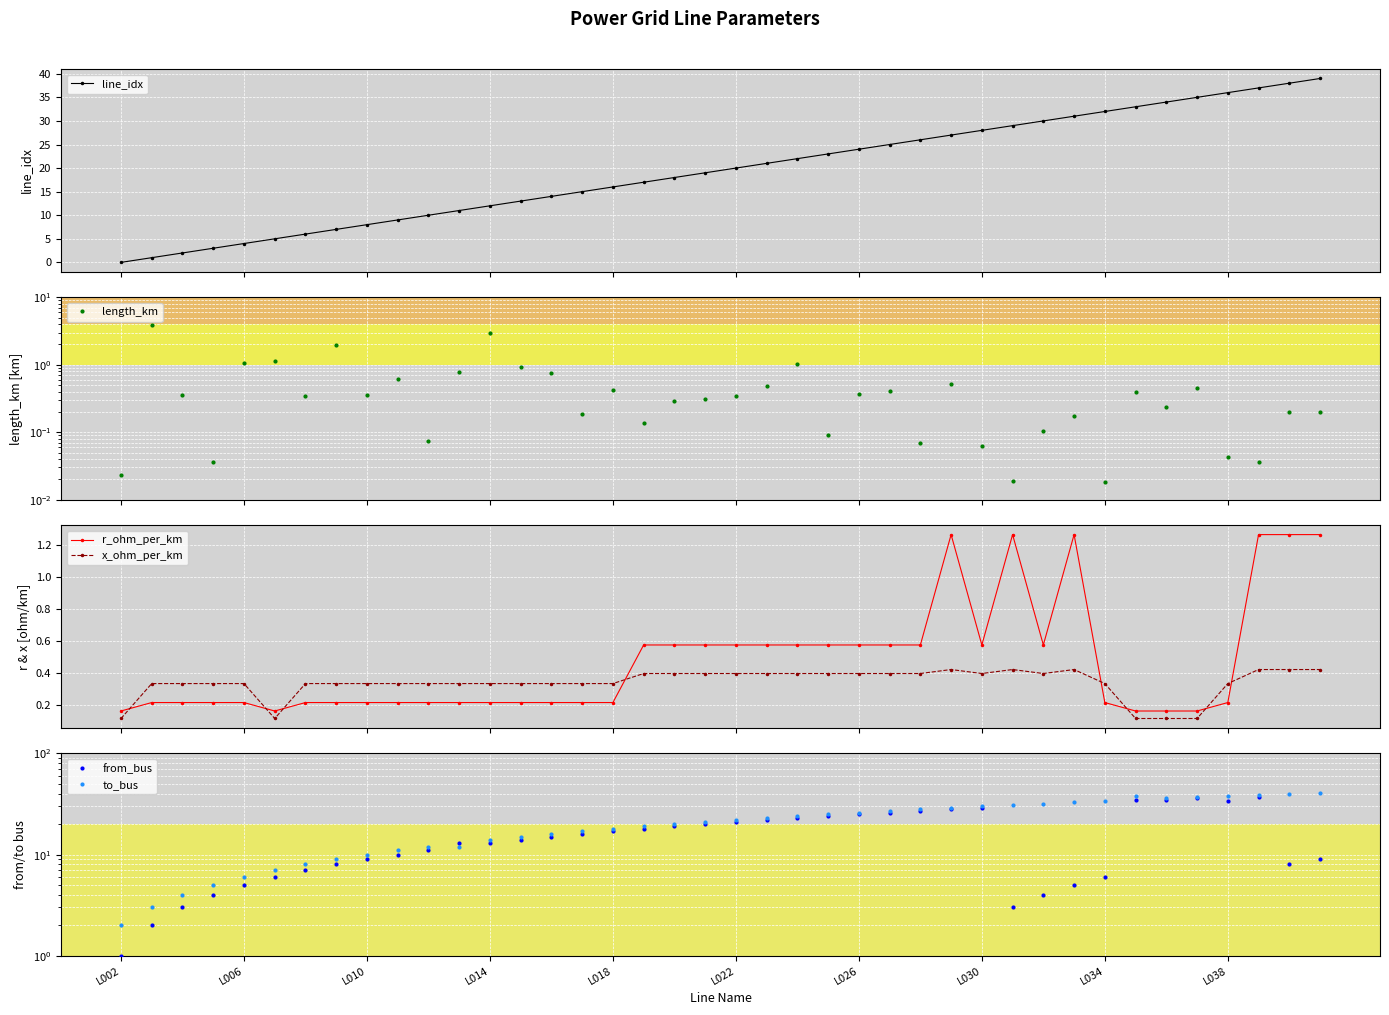

True or false: length_km and to_bus intersect in this chart.

True